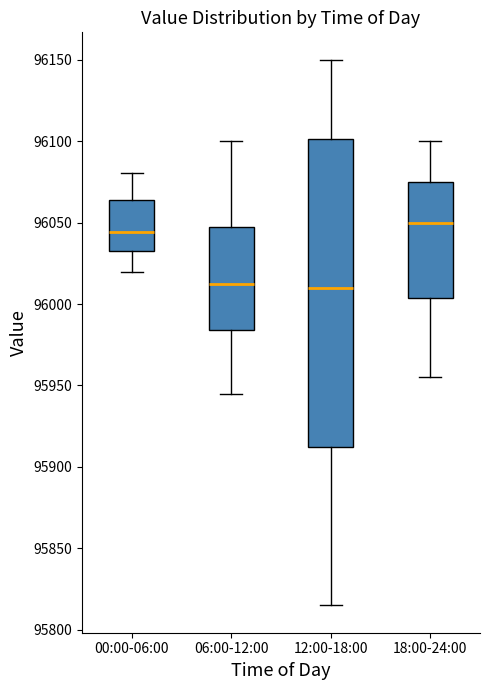

Reading left to right, read every box against the y-axis: the position of its median line, the range the box covers, and the ends of its whiskers. The values are not printed on the chart, so give them approximately, as read against the axis.

00:00-06:00: median 96045, box 96035 to 96065, whiskers 96020 to 96080
06:00-12:00: median 96015, box 95985 to 96050, whiskers 95945 to 96100
12:00-18:00: median 96010, box 95915 to 96100, whiskers 95815 to 96150
18:00-24:00: median 96050, box 96005 to 96075, whiskers 95955 to 96100